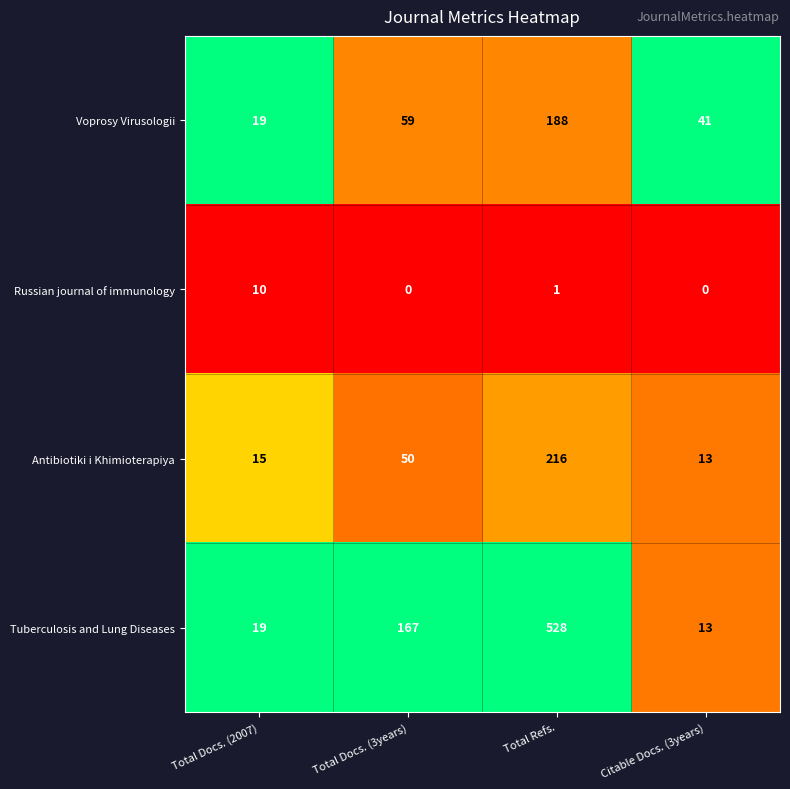

Which series has the widest spread of values?

Tuberculosis and Lung Diseases